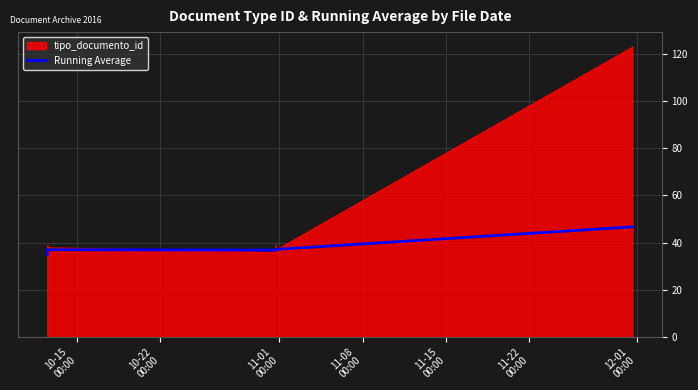

At which label does the data first exceed 36?

11-01
00:00